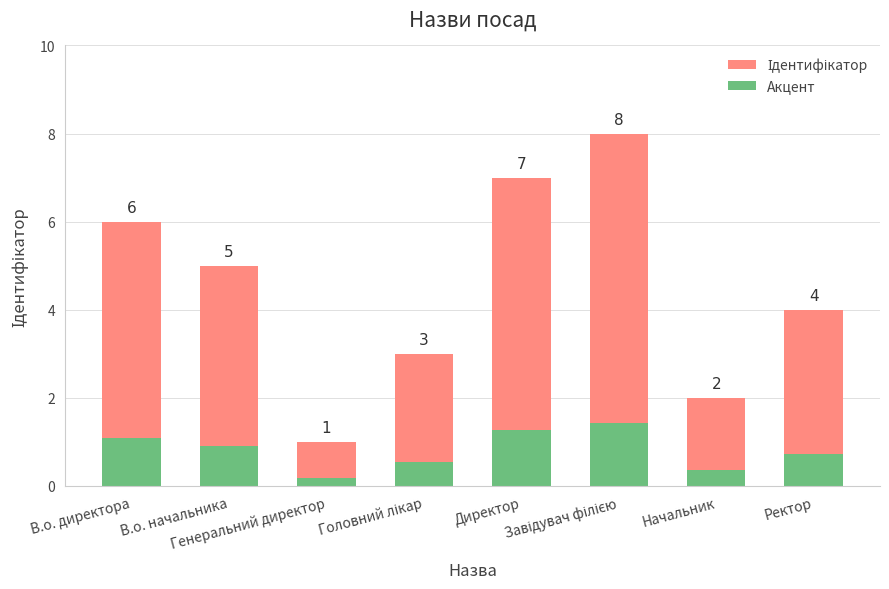

Which category has the highest value across all series?

Завідувач філією